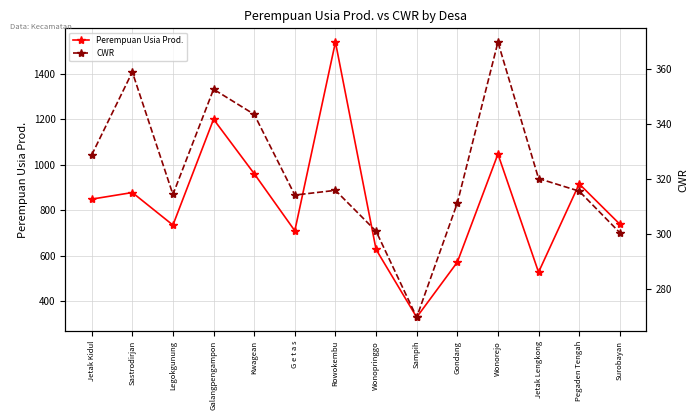

Rank the series by their average value, from lowest to highest.

CWR, Perempuan Usia Prod.